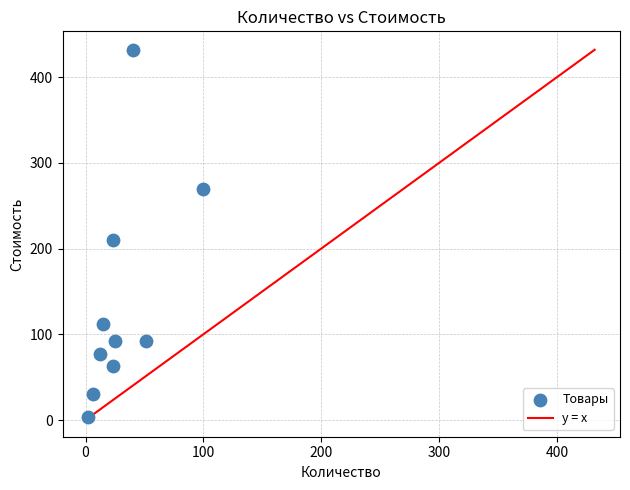

What is the range of Y values (max minus min)?

428